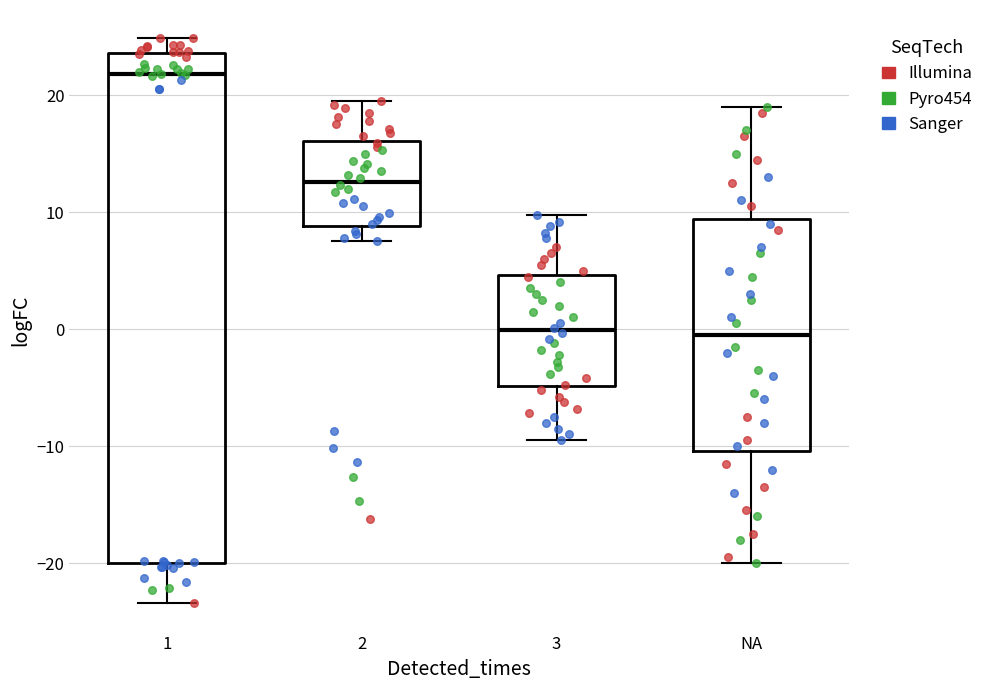

Reading left to right, transcribe this box plot: for each box, give where its median line is, the range the box spans, and where its two whiskers end, as read against the y-axis. The values are not printed on the chart, so give them approximately, as read against the axis.

1: median 22, box -20 to 24, whiskers -23 to 25
2: median 13, box 9 to 16, whiskers 8 to 20
3: median 0, box -5 to 5, whiskers -9 to 10
NA: median 0, box -10 to 9, whiskers -20 to 19